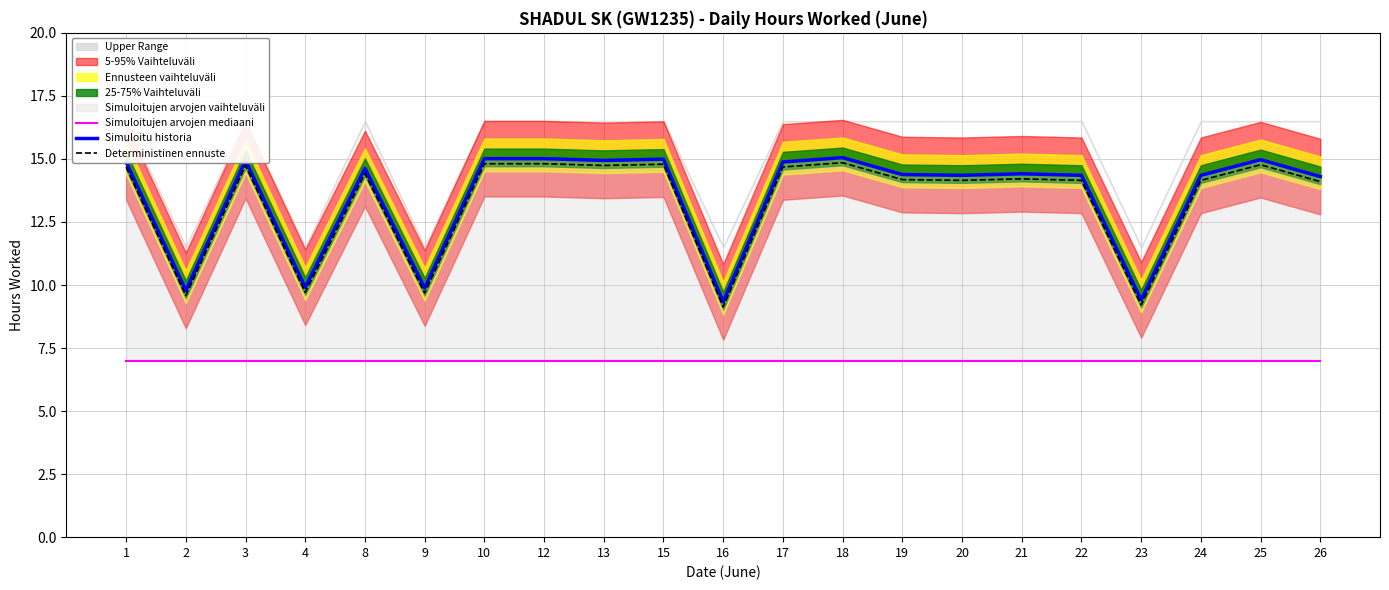

How many data points in Simuloitu historia are above 14?

16